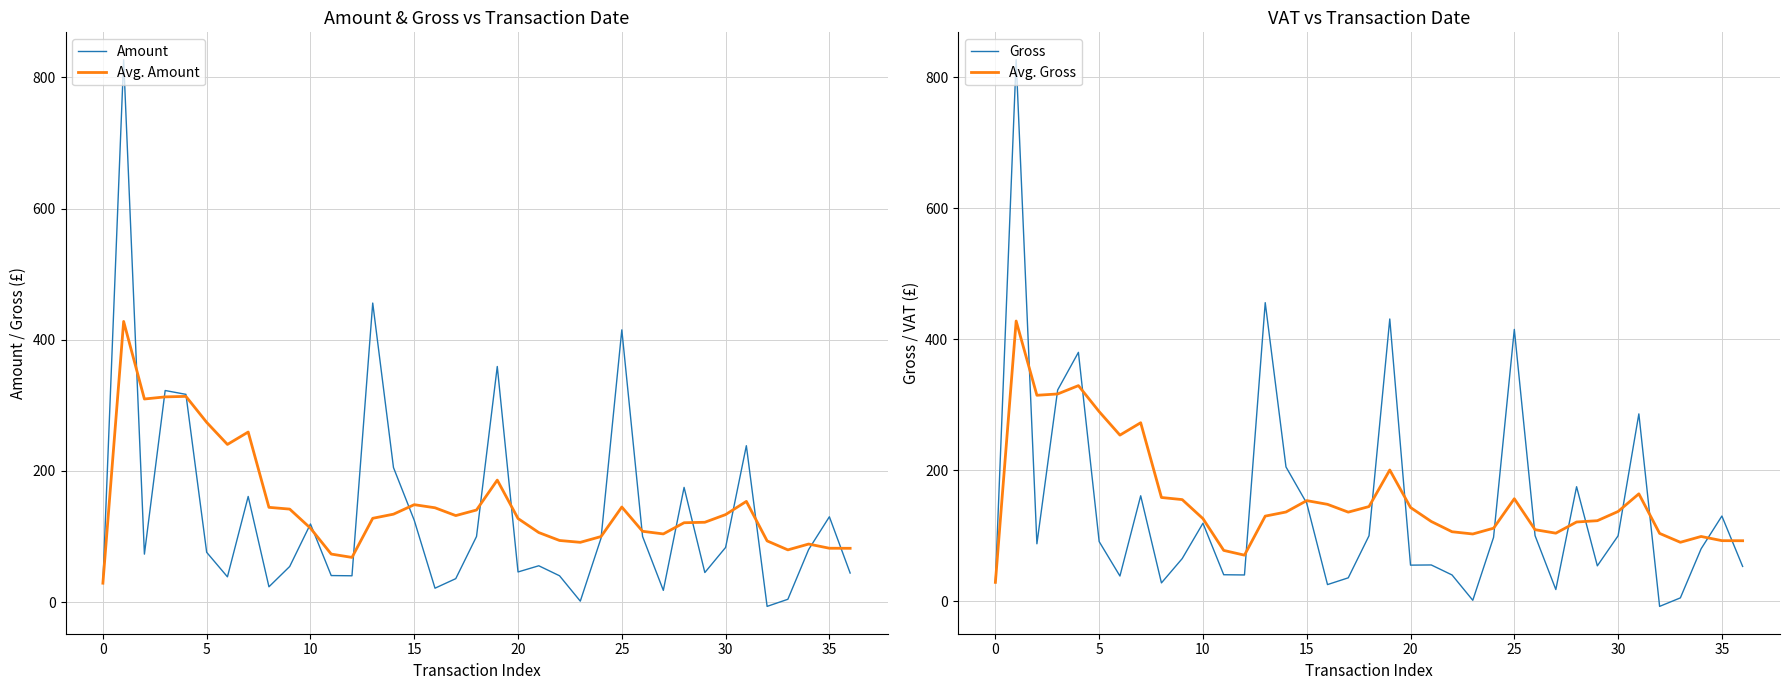

Reading left to right, extract all data points from this chart.

Amount: 28.7	827.0	73.0	322.5	316.7	75.8	38.4	160.9	23.2	54.2	119.0	40.3	40.0	455.9	205.0	124.6	21.1	35.6	99.9	359.1	45.8	55.3	40.0	1.3	97.4	415.0	100.0	17.8	174.8	44.9	83.2	238.3	-6.7	4.2	80.0	130.0	44.2
Avg. Amount: 28.7	427.8	309.6	312.8	313.6	273.9	240.3	259.2	144.4	141.7	112.6	73.1	68.0	127.6	133.9	148.4	143.7	131.8	140.3	185.9	127.3	105.9	93.8	91.0	99.8	144.8	107.8	103.8	120.9	121.6	133.3	153.4	93.2	79.5	88.4	82.0	81.9
Gross: 28.7	827.0	87.6	322.5	380.0	91.0	38.4	160.9	27.9	65.0	119.0	40.3	40.0	455.9	205.0	149.5	25.3	35.6	99.9	430.9	55.0	55.3	40.0	1.3	97.4	415.0	100.0	17.8	174.8	53.9	99.8	286.0	-8.0	5.0	80.0	130.0	53.0
Avg. Gross: 28.7	427.8	314.4	316.4	329.2	289.5	253.6	272.5	158.3	155.1	126.0	77.5	70.2	129.9	136.2	153.5	147.9	135.9	144.5	200.3	143.0	121.7	106.0	102.6	111.4	156.4	109.1	103.8	120.9	122.9	137.0	163.9	103.5	89.9	98.8	92.4	92.3